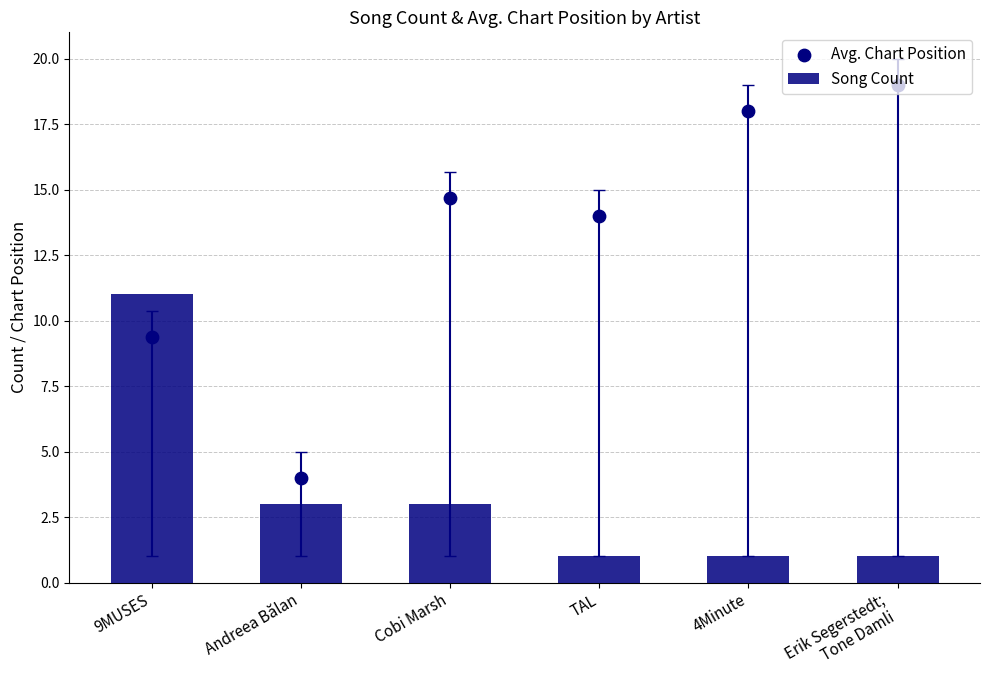

Which series contains the lowest Y value?

Song Count